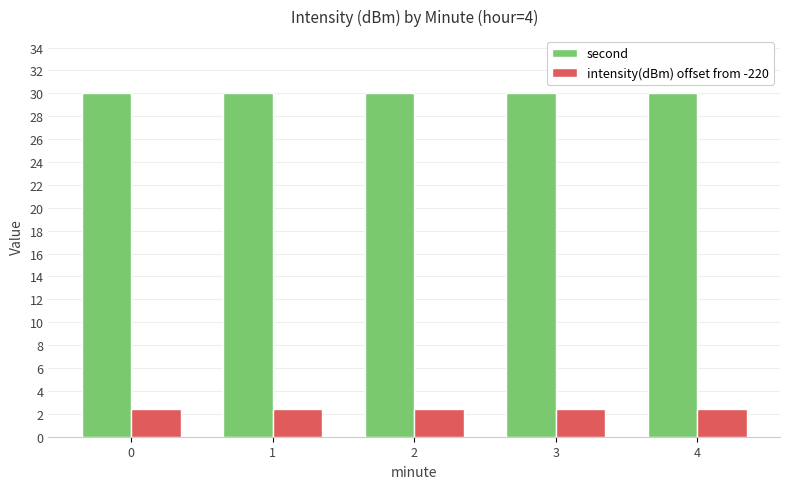

Are the bars horizontal?

No